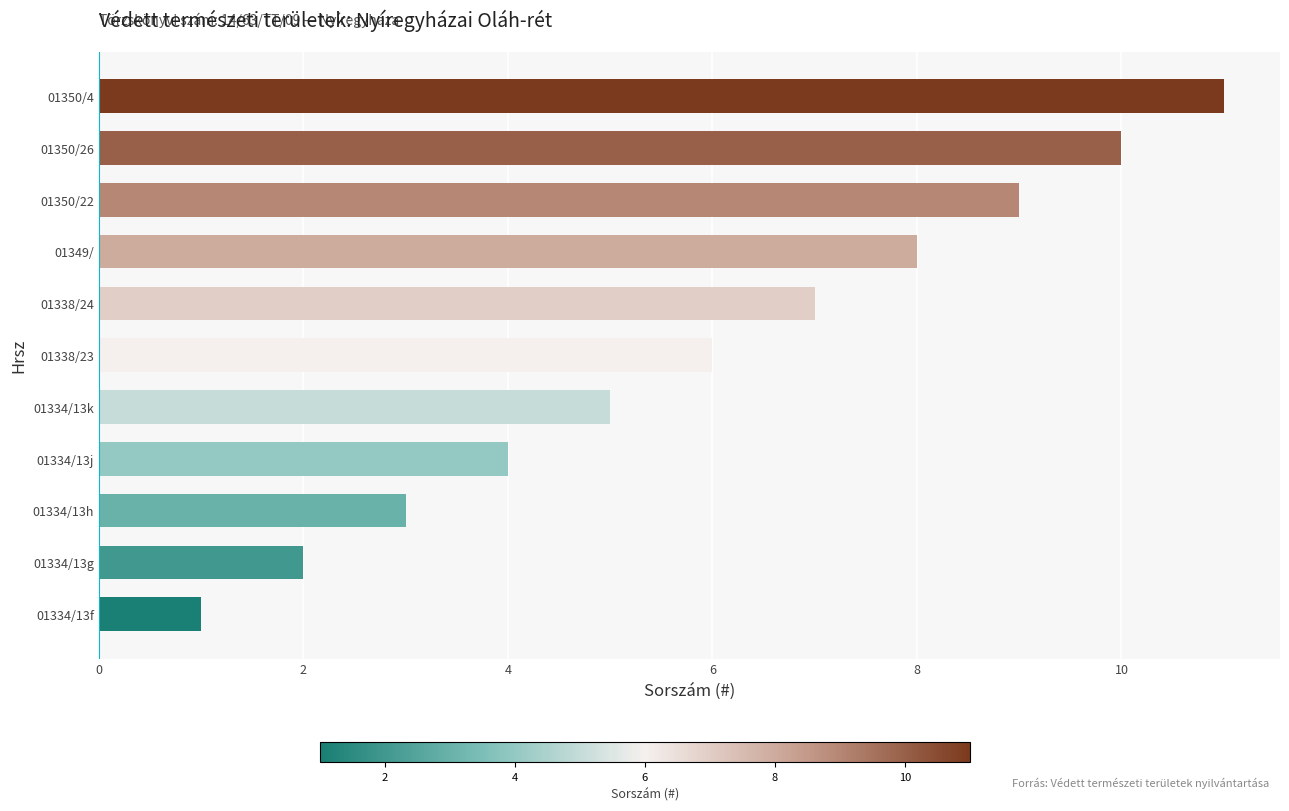

Are the bars grouped side by side (vs. stacked)?

No